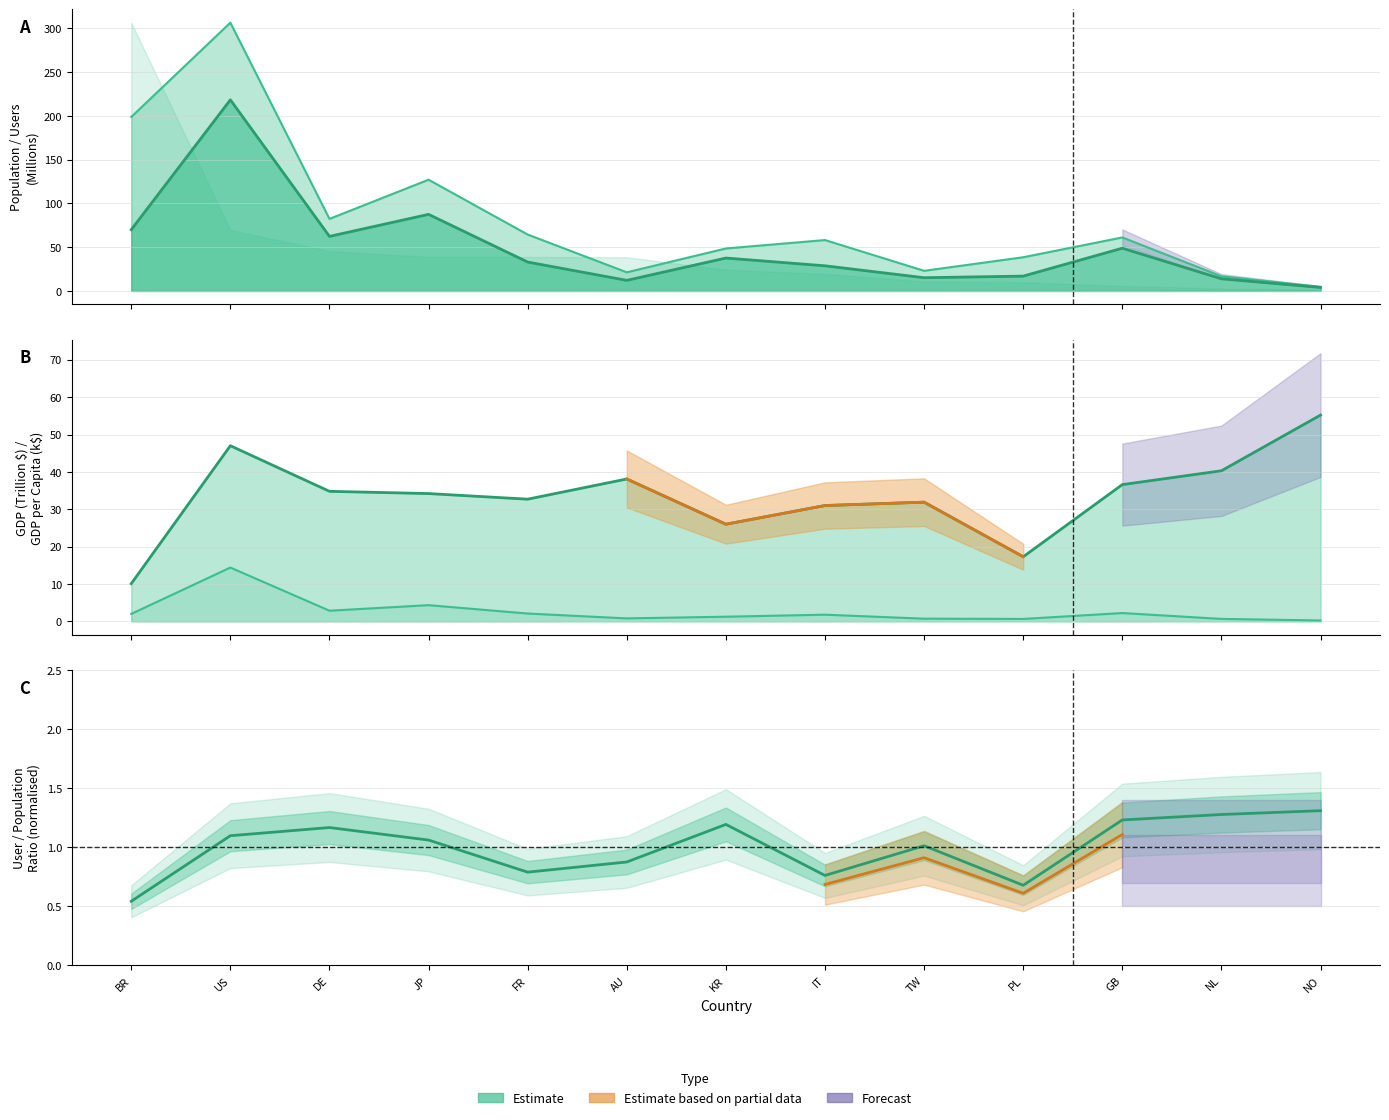

What is the value of the 2nd point from the left?

1.1